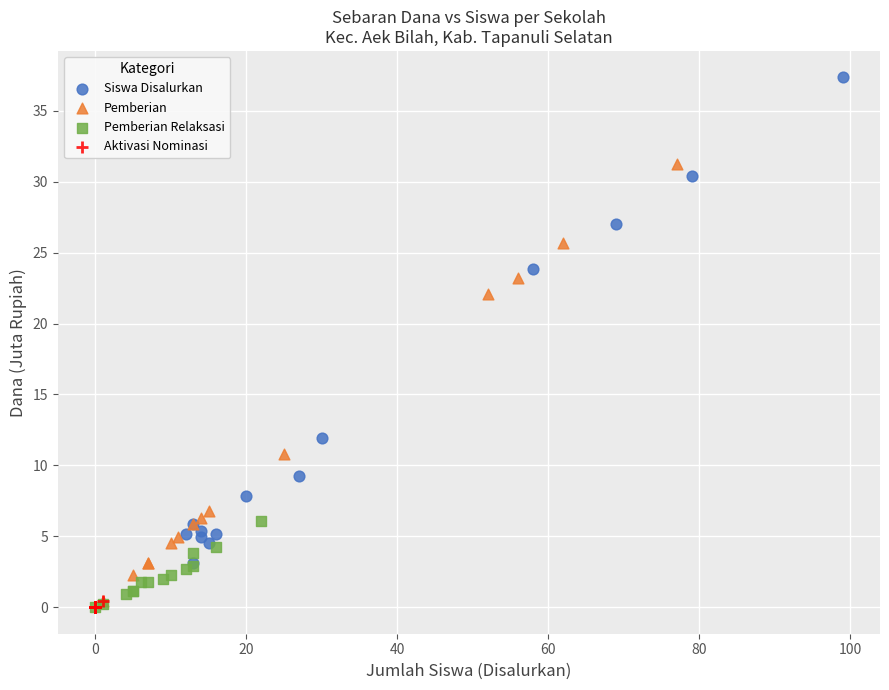

Which series has the largest Y range (max minus min)?

Siswa Disalurkan